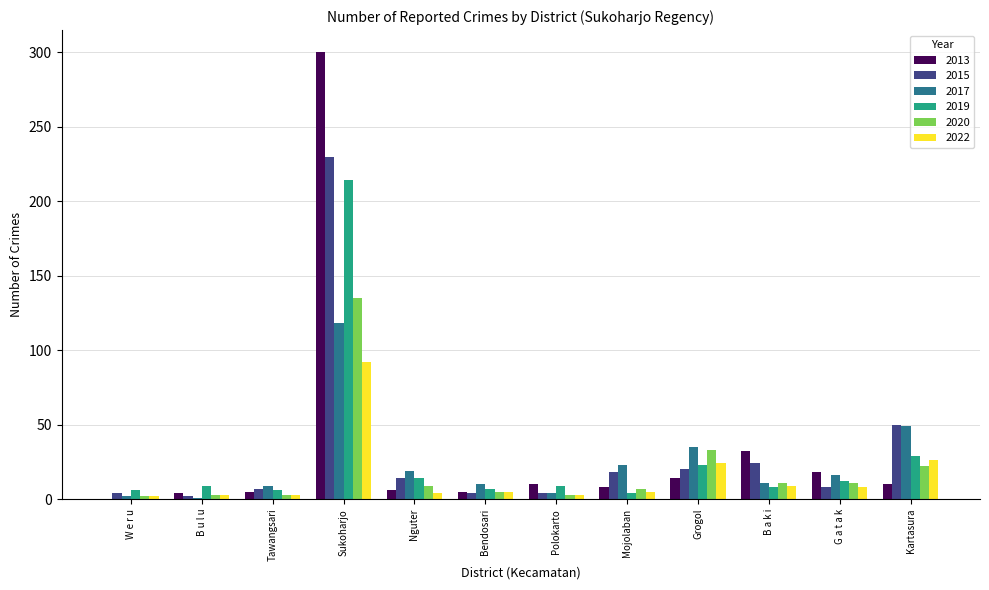

Is the value of 2017 at G a t a k greater than the value of 2019 at Bendosari?

Yes